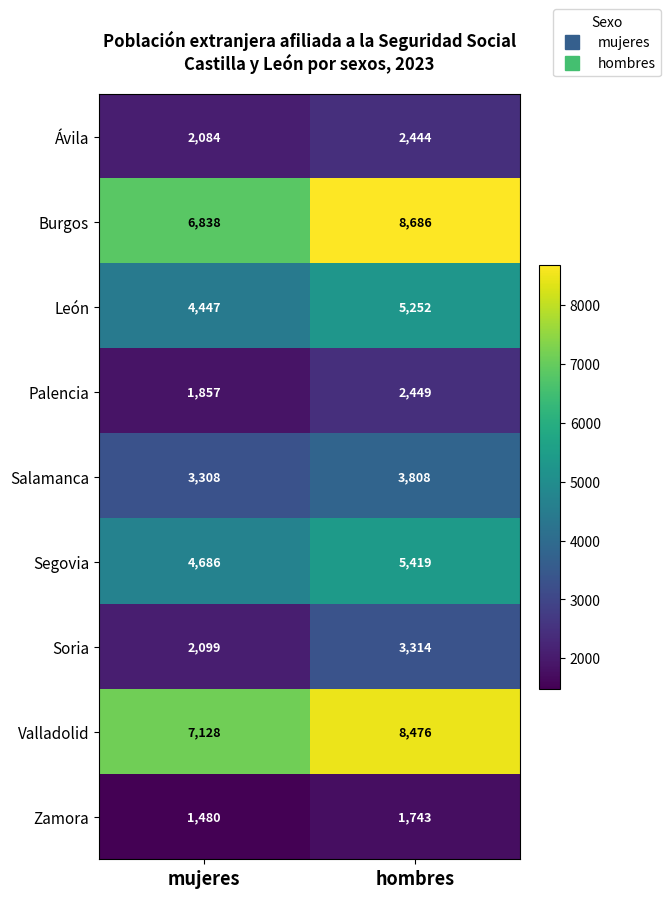

What is the difference between the maximum and minimum values in the León series?

805